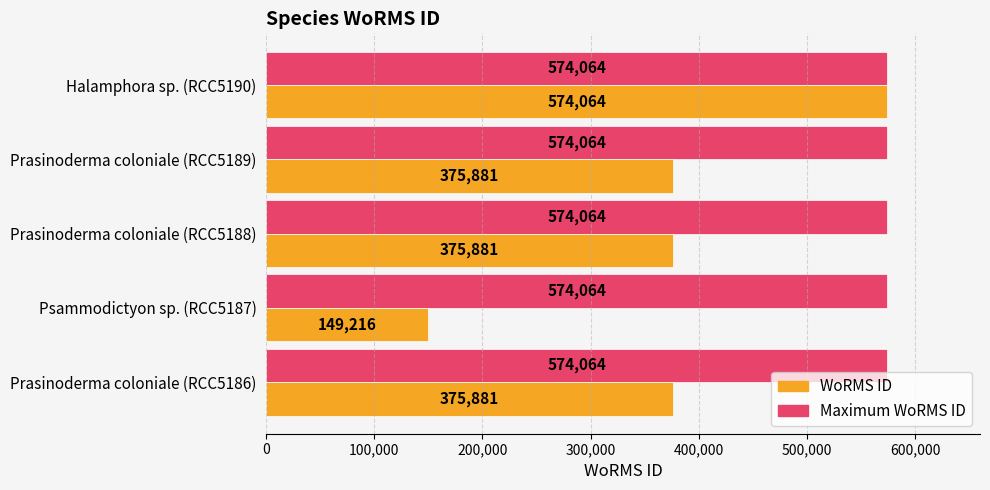

What is the minimum value shown in the chart?

149216